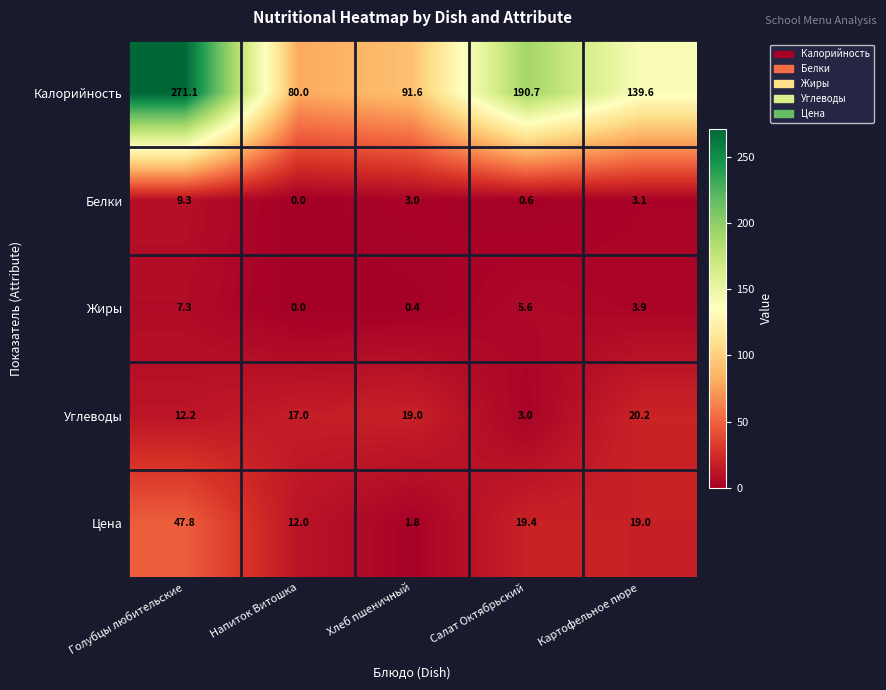

At how many categories does at least one series exceed 134?

3